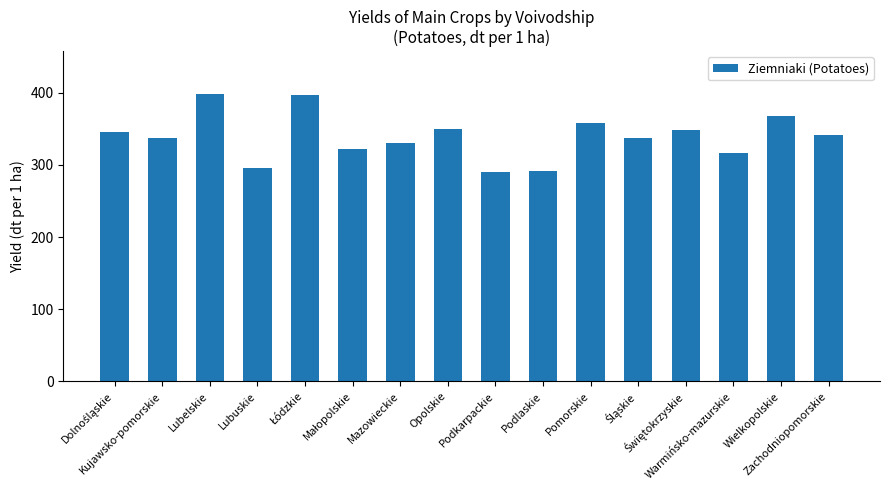

What is the average value?

339